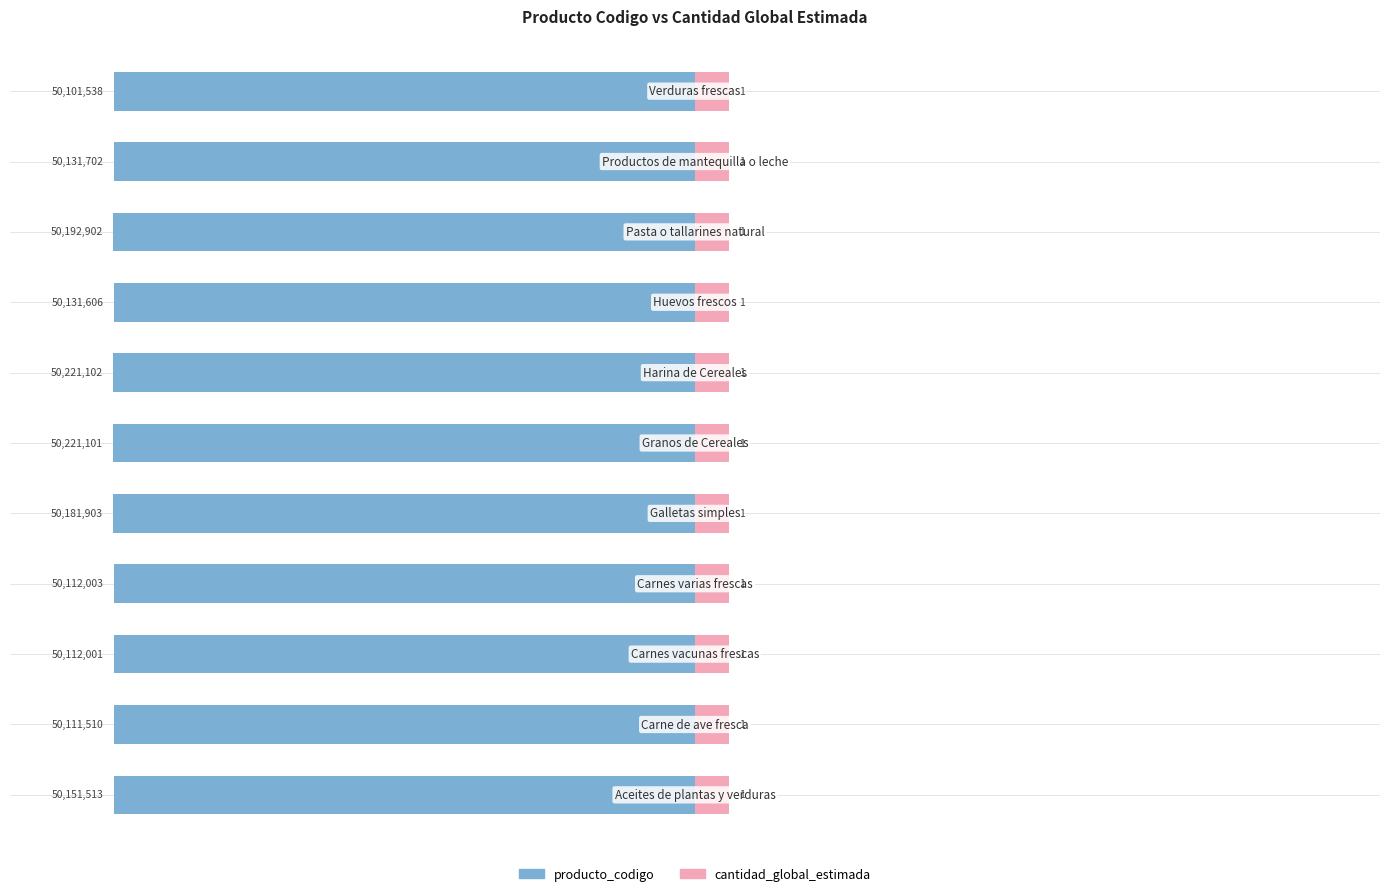

What are all the series names shown in the legend?

producto_codigo, cantidad_global_estimada